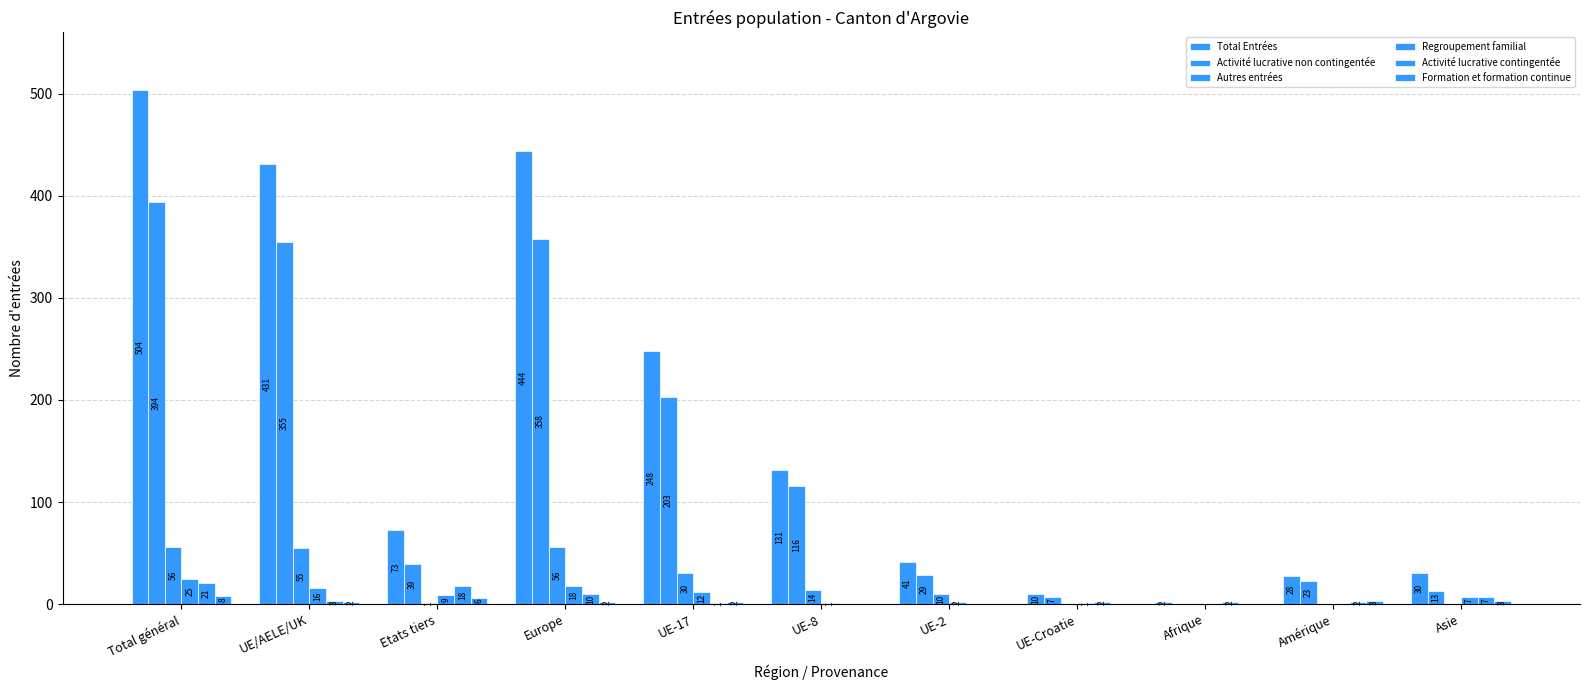

The value of Activité lucrative non contingentée at UE-17 is 282. True or false?

False